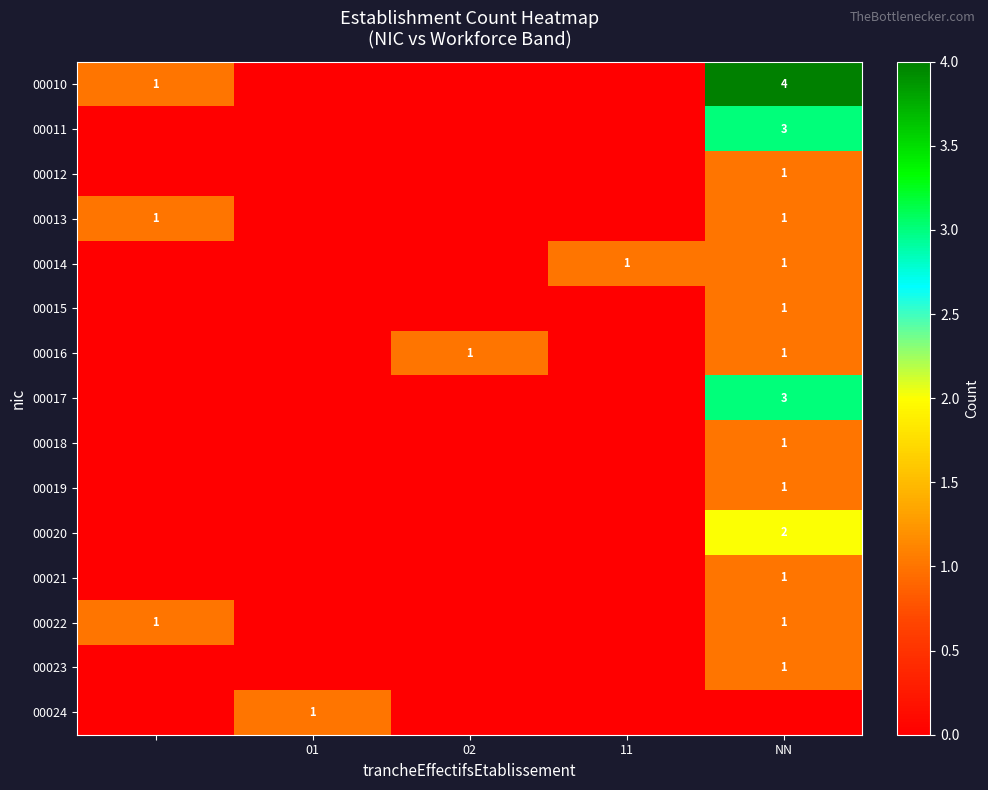

The value of 00020 at NN is 3. True or false?

False